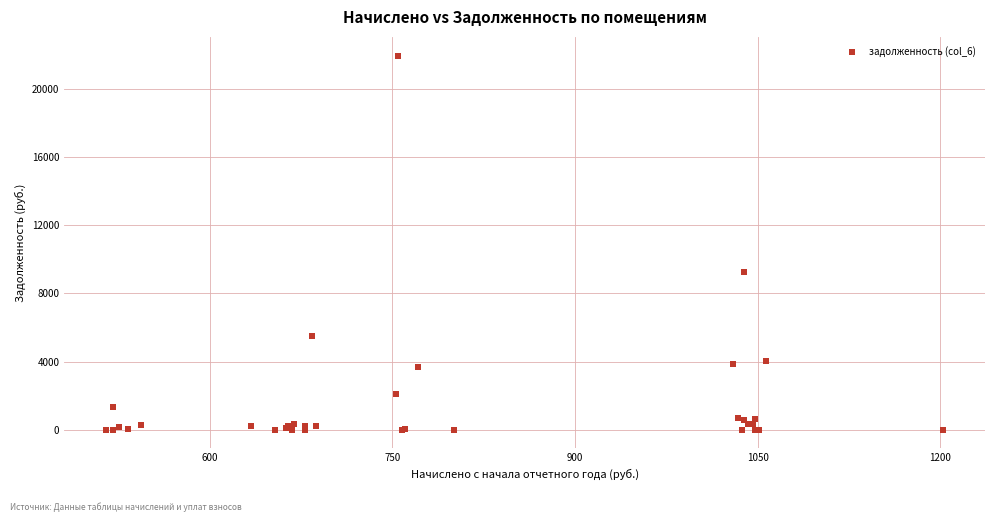

What Y value in the scatter plot is closest to 10987?

9236.7